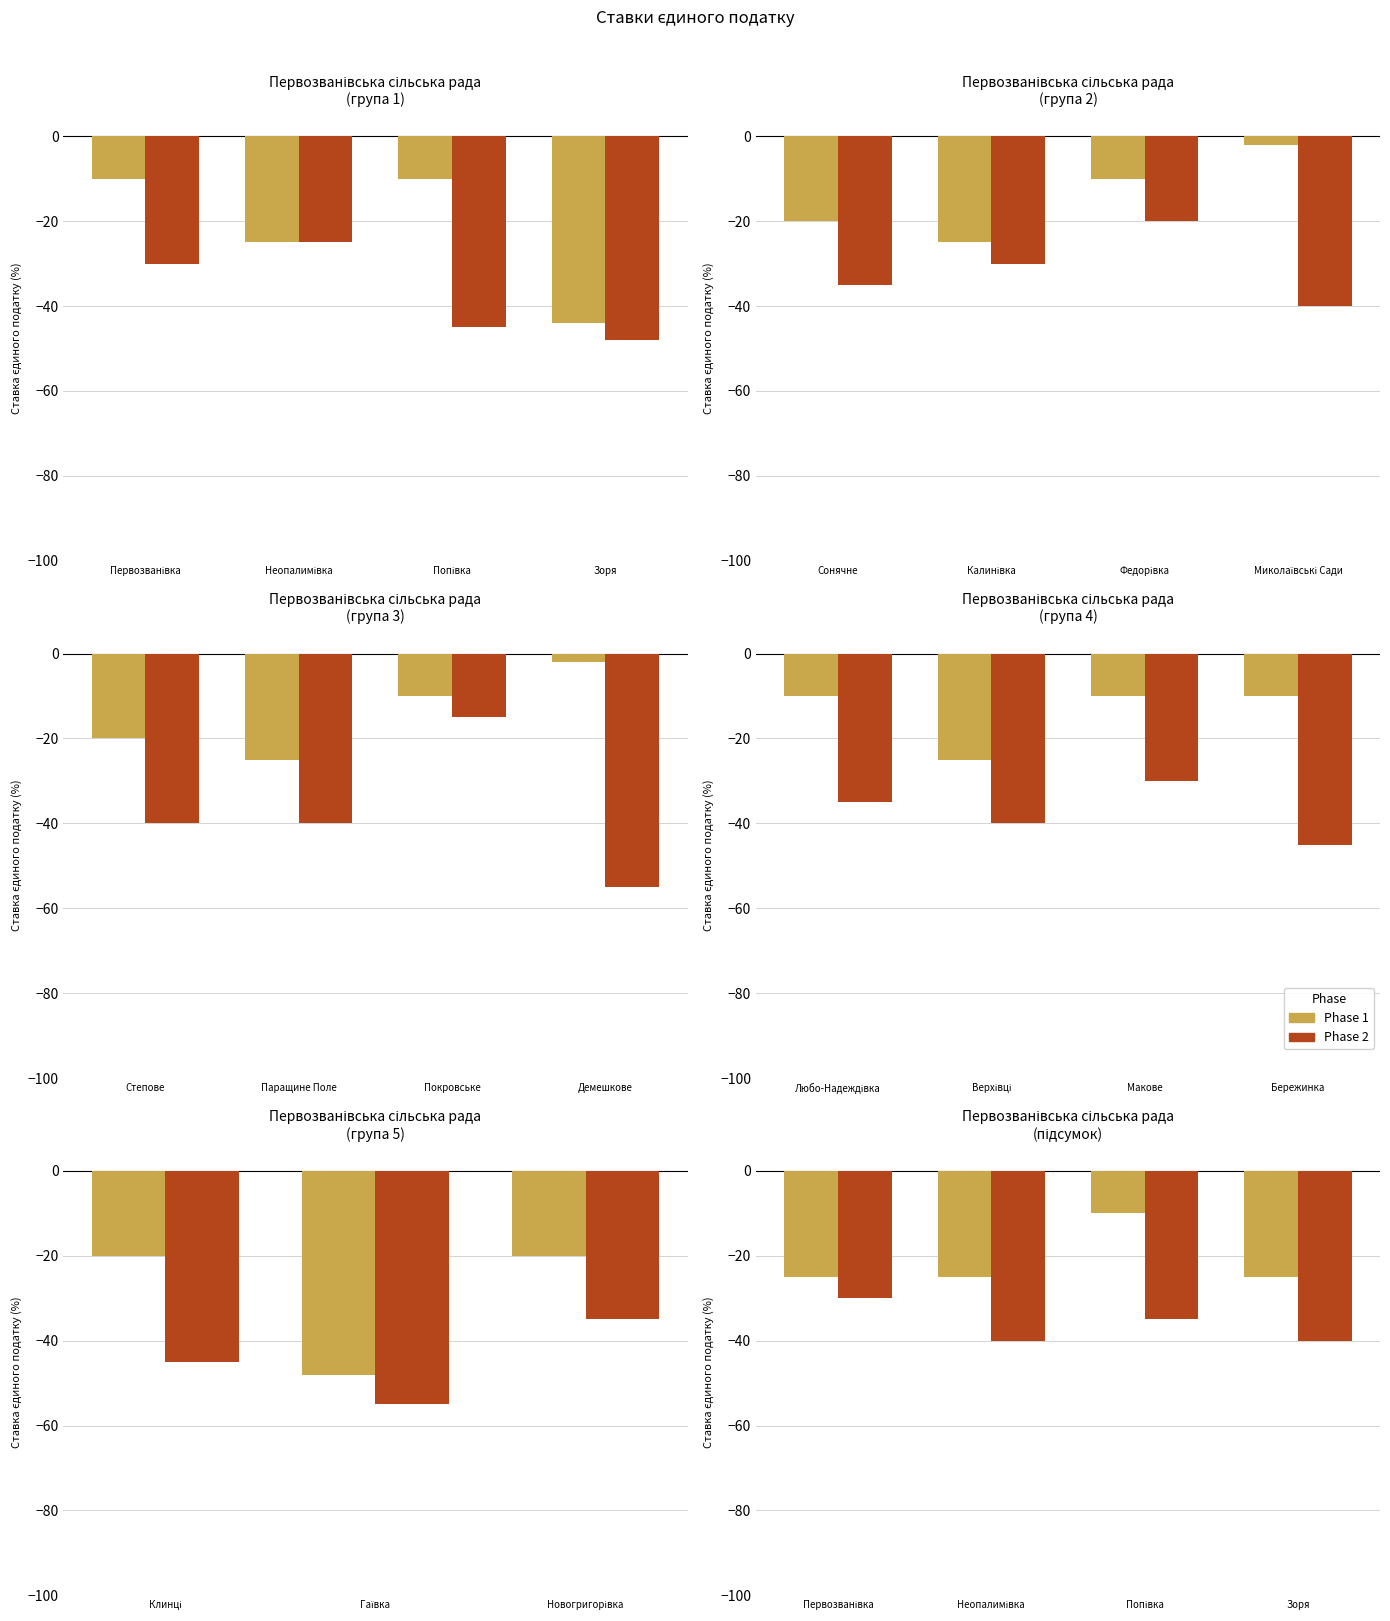

How many data points in Phase 1 are above -25?

1